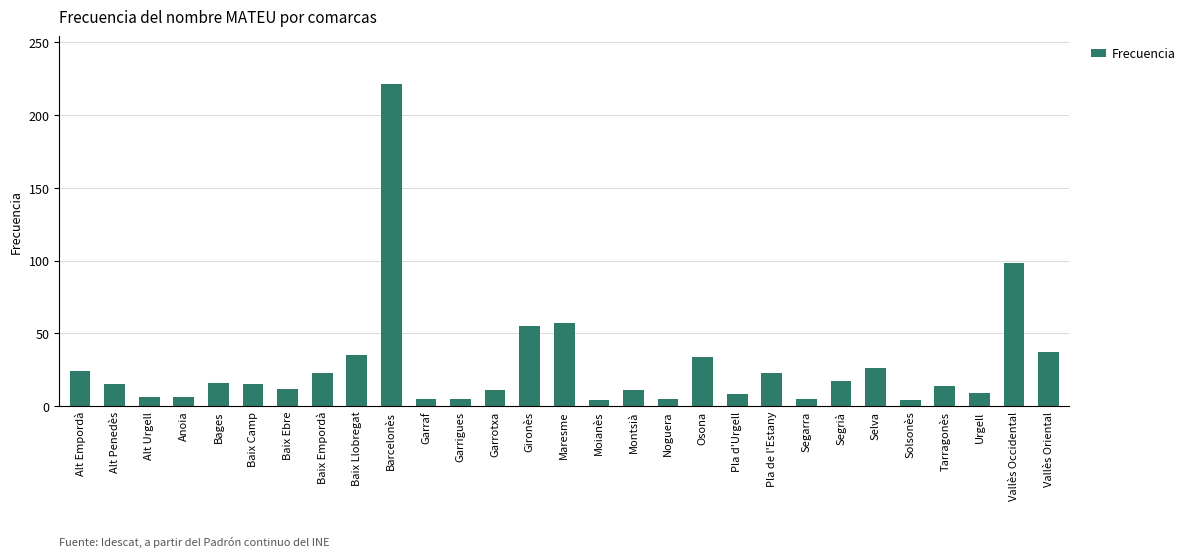

What is the ratio of the value at Baix Empordà to the value at Baix Llobregat?

0.7